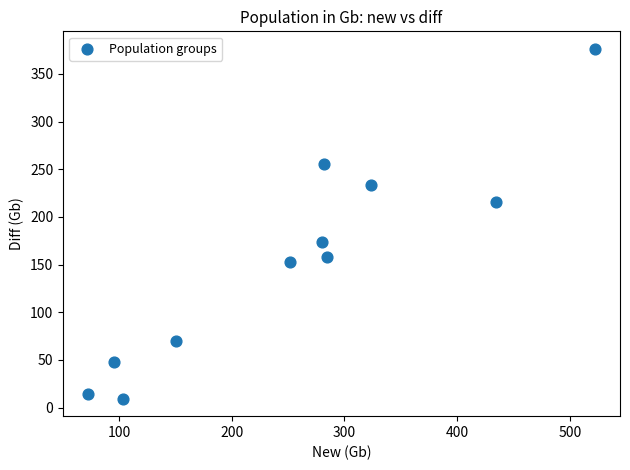

What Y value in the scatter plot is closest to 192?

173.9